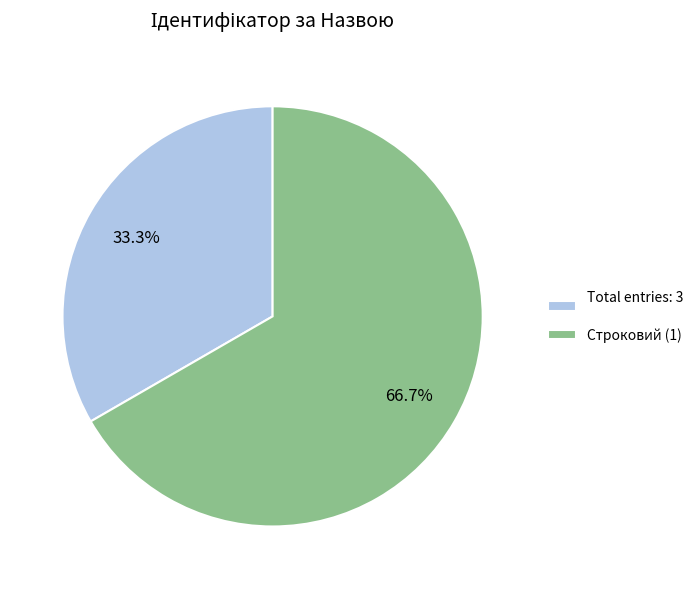

Does any single category account for the majority?

Yes